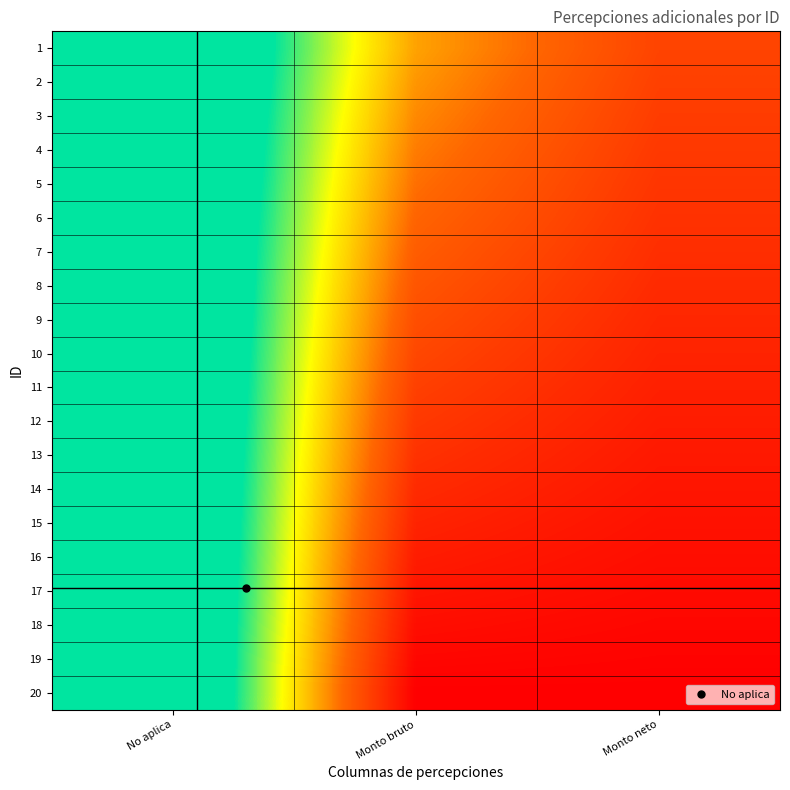

How many series are shown in this chart?

20